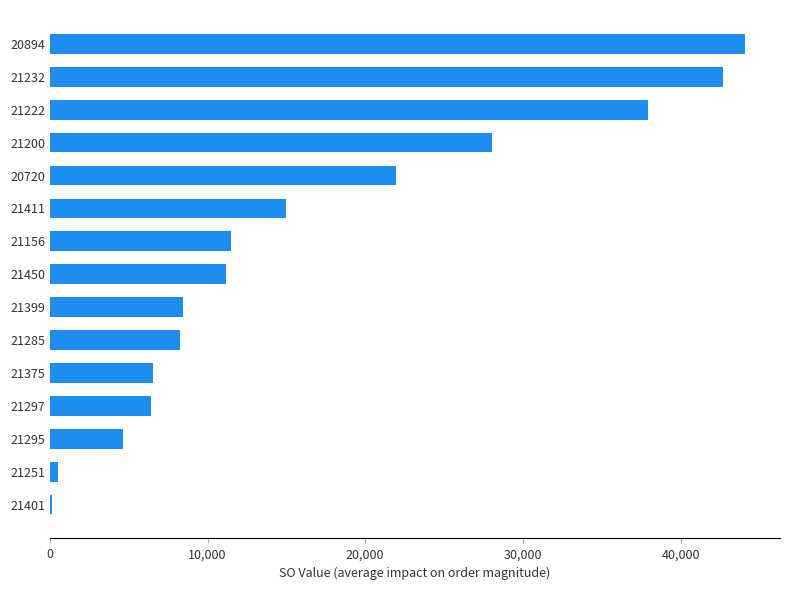

What is the greatest value displayed?

44105